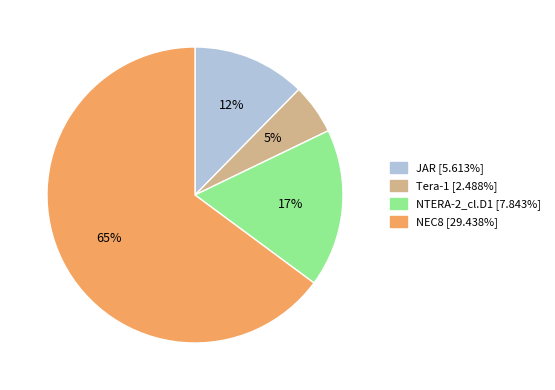

Does any single category account for the majority?

Yes